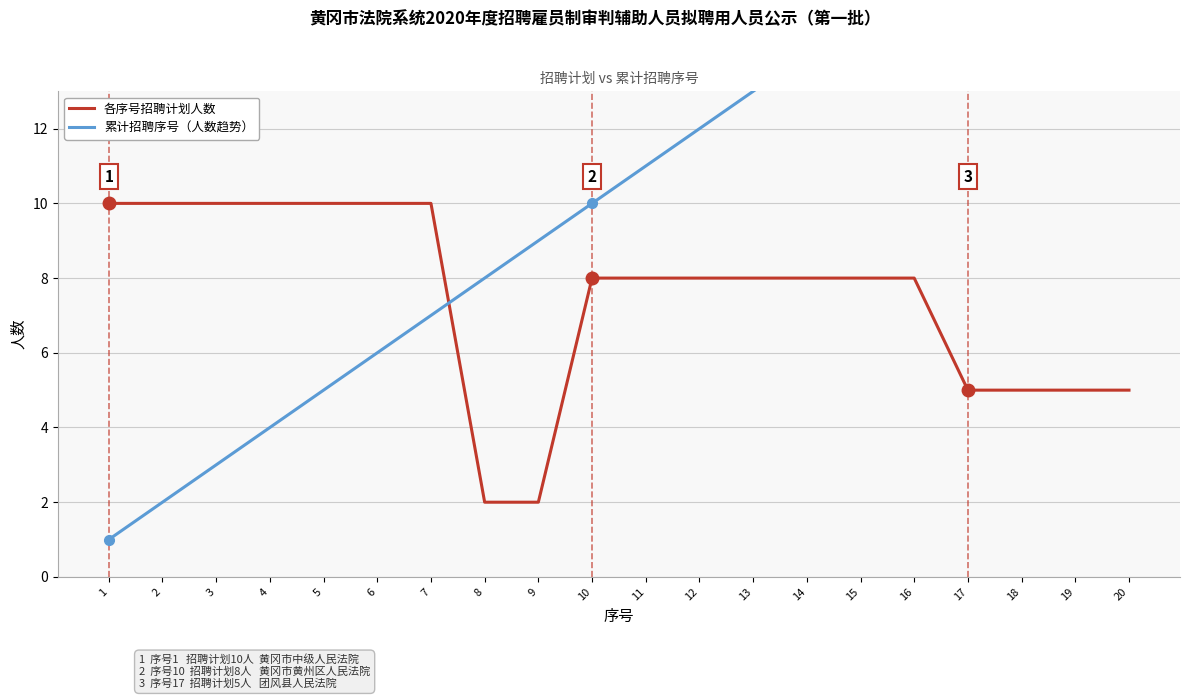

Between 10 and 20, which is larger?

10